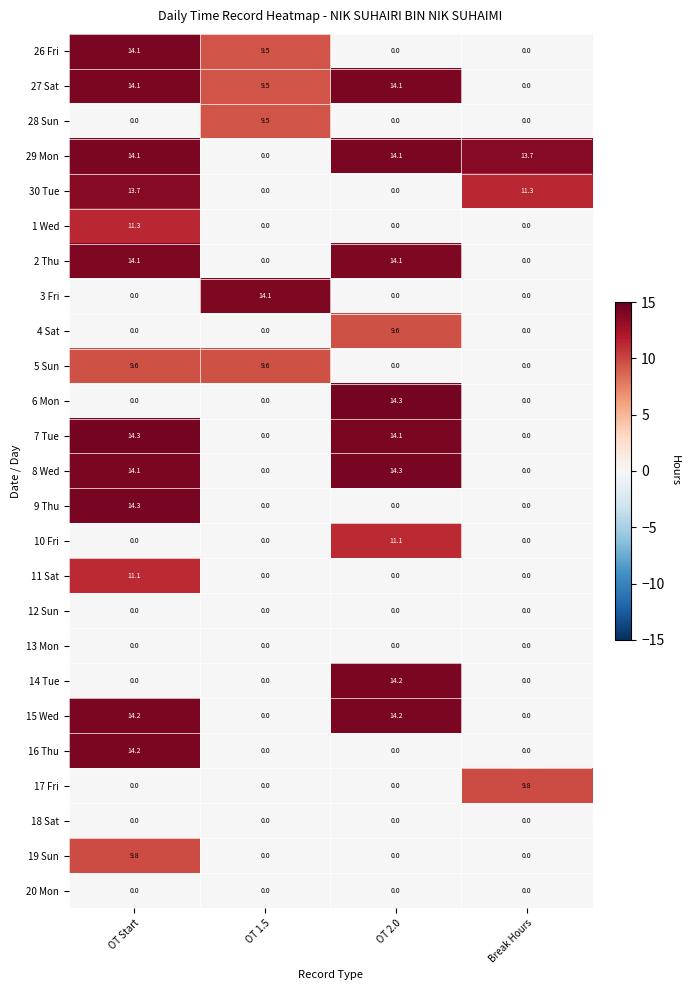

What is the maximum value shown in the chart?

14.3